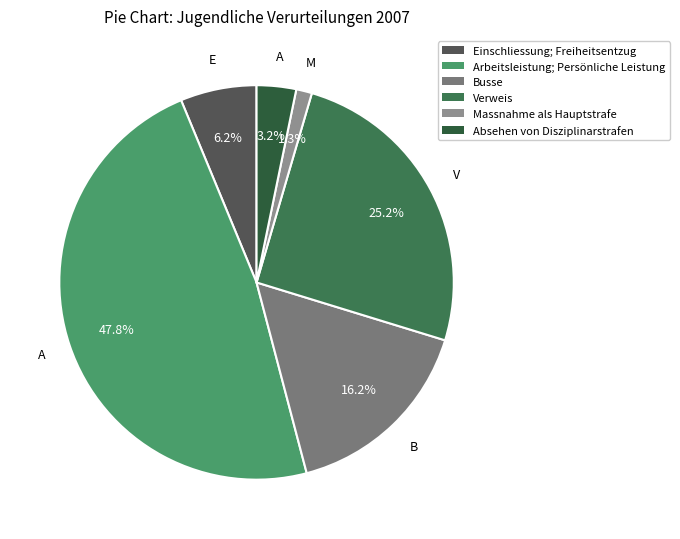

What is the largest slice in the pie chart?

Arbeitsleistung; Persönliche Leistung